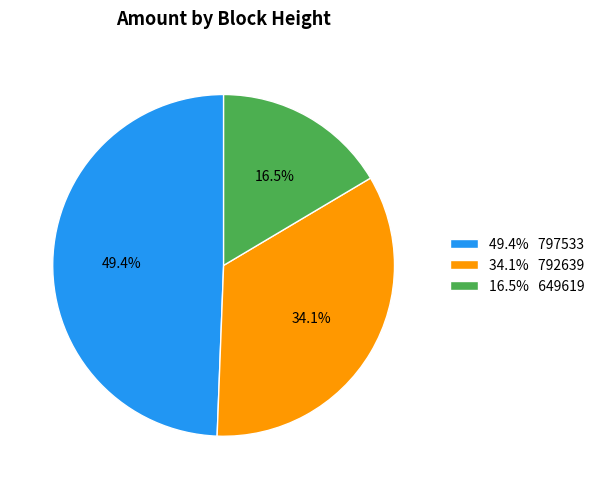

Count the number of slices in the pie.

3